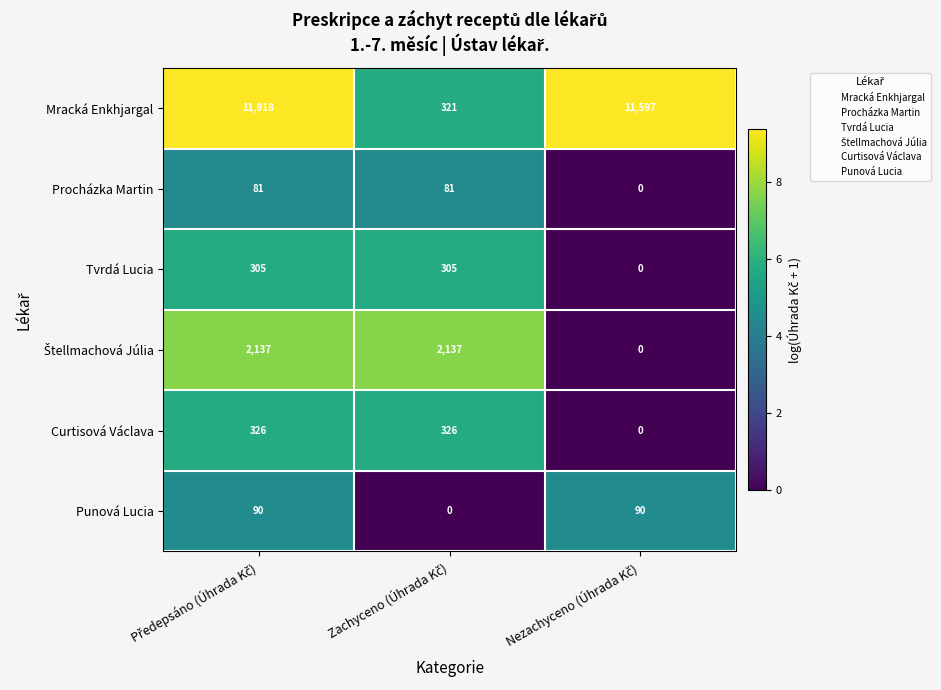

Count the number of categories in the chart.

3